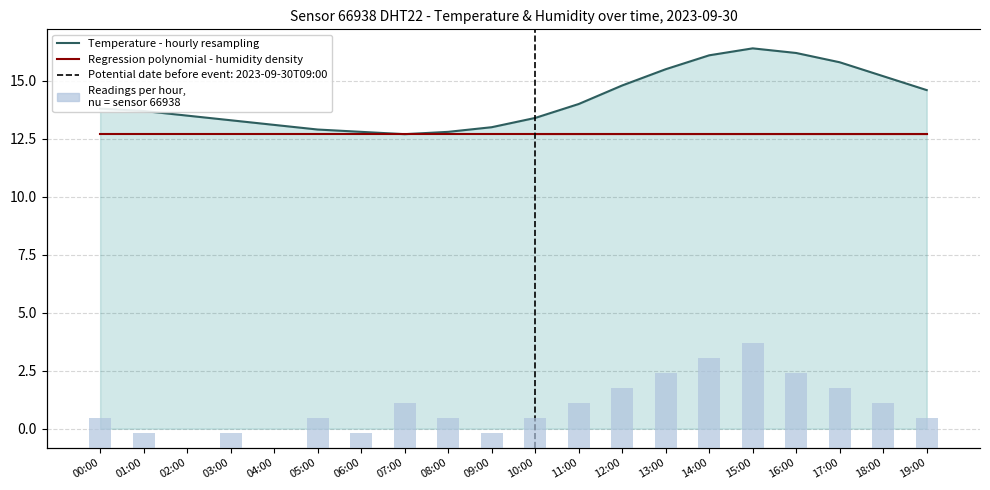

List the series in order of their peak value, lowest first.

Readings per hour,
nu = sensor 66938, Regression polynomial - humidity density, Temperature - hourly resampling